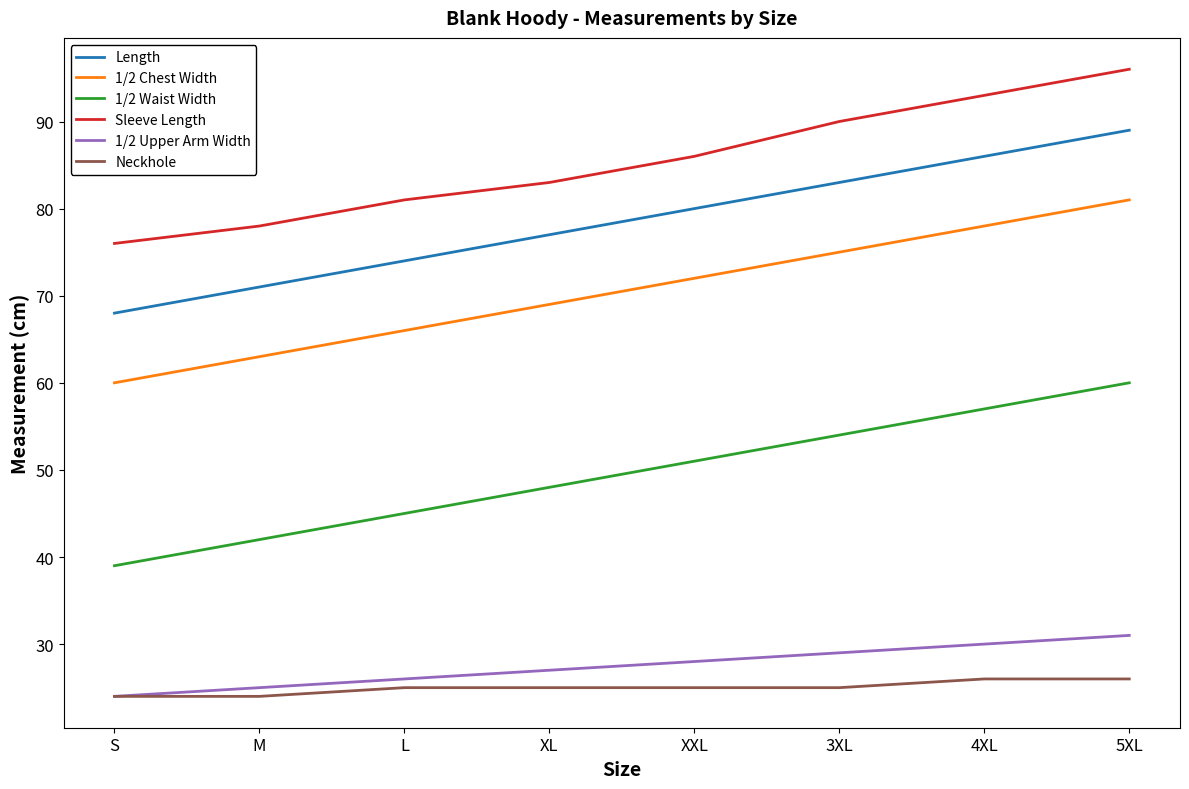

The value of Sleeve Length at L is 133. True or false?

False